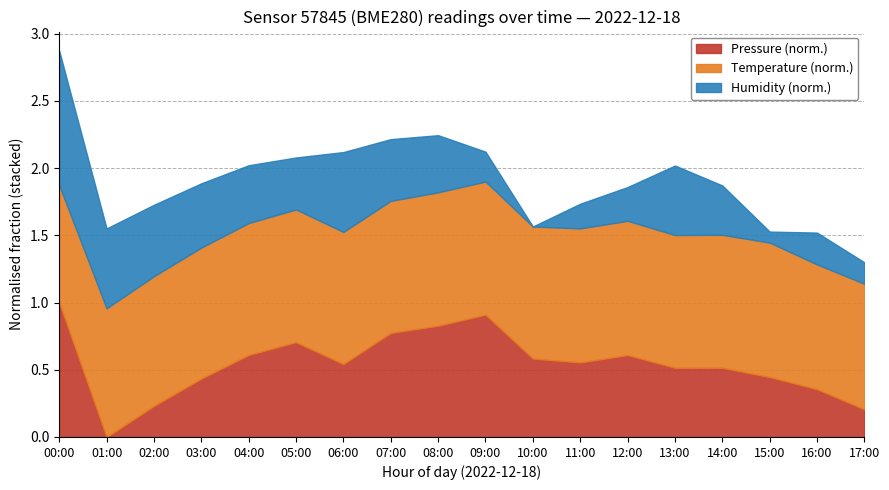

What is the total value across all series at 10:00?

1.6